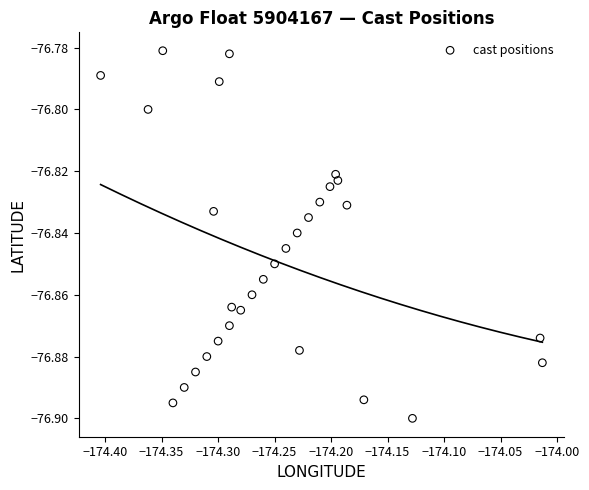

What is the range of X values (max minus min)?

0.4